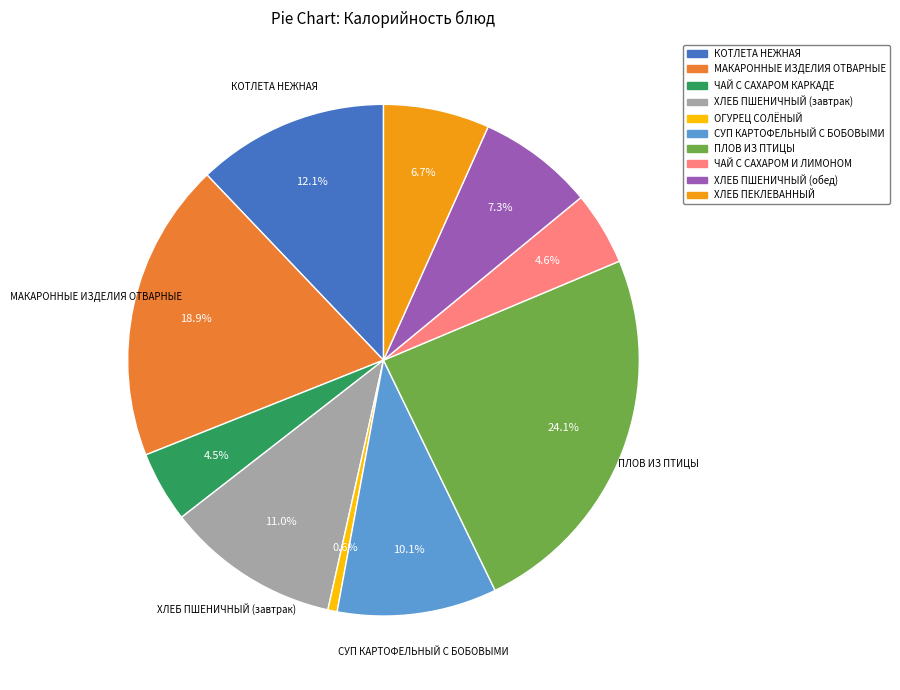

To the nearest percent, what is the difference between the ХЛЕБ ПЕКЛЕВАННЫЙ and ПЛОВ ИЗ ПТИЦЫ slice percentages?

17%